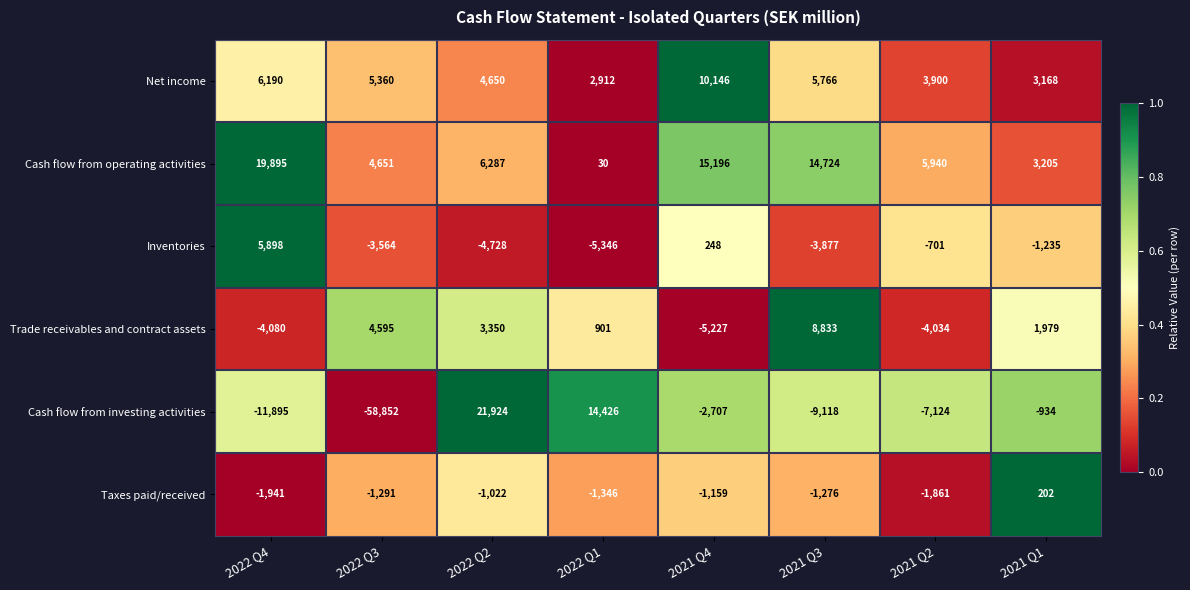

What value does the Trade receivables and contract assets series have at 2022 Q3, to the nearest 100?

4600